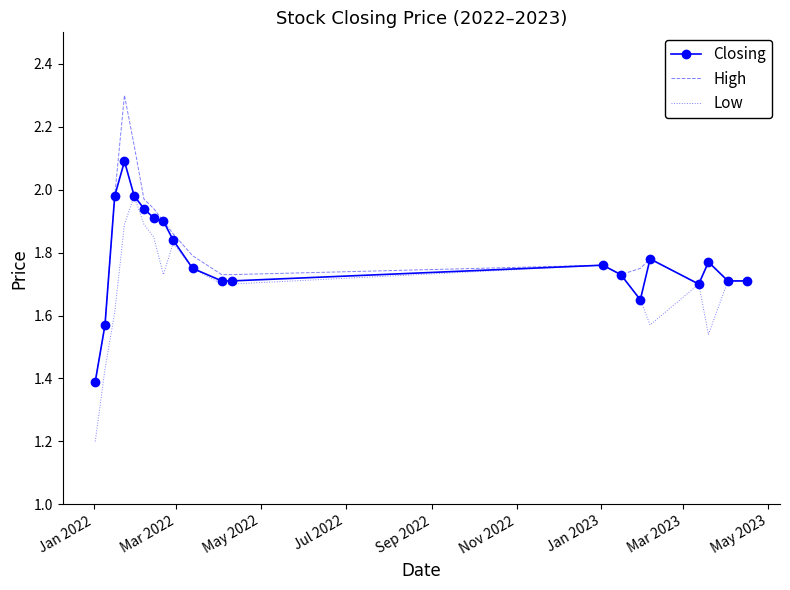

What is the smallest value displayed?

1.2